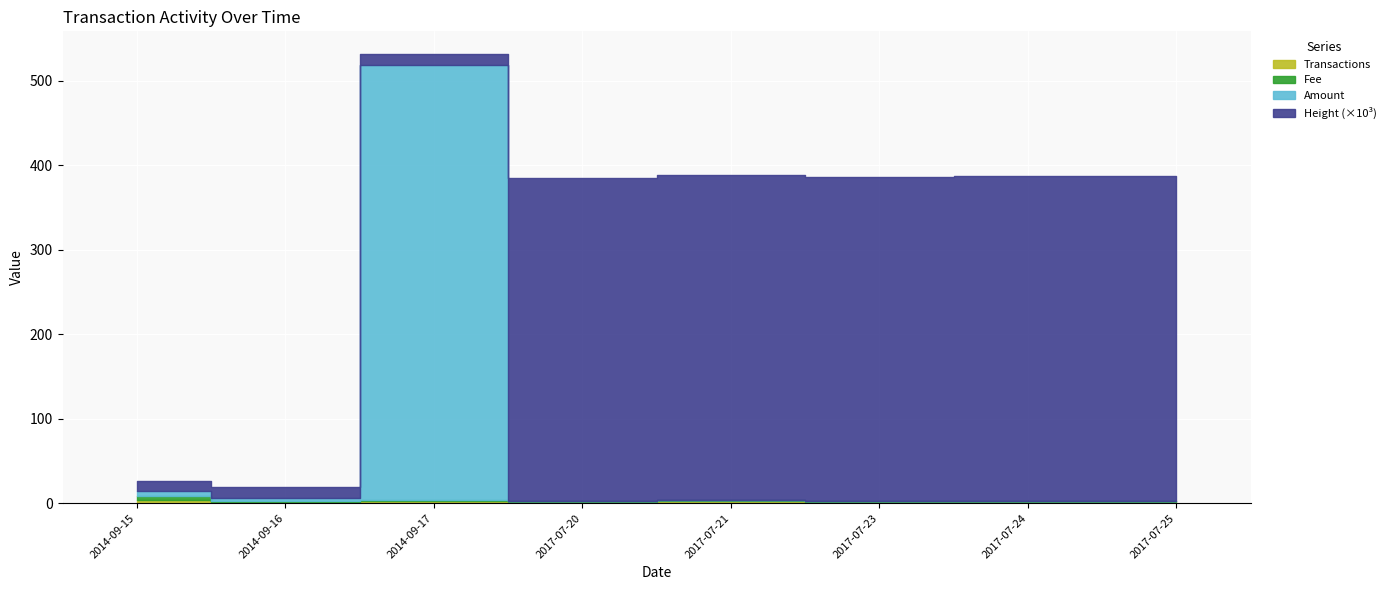

What is the sum of all Fee values?

13.0